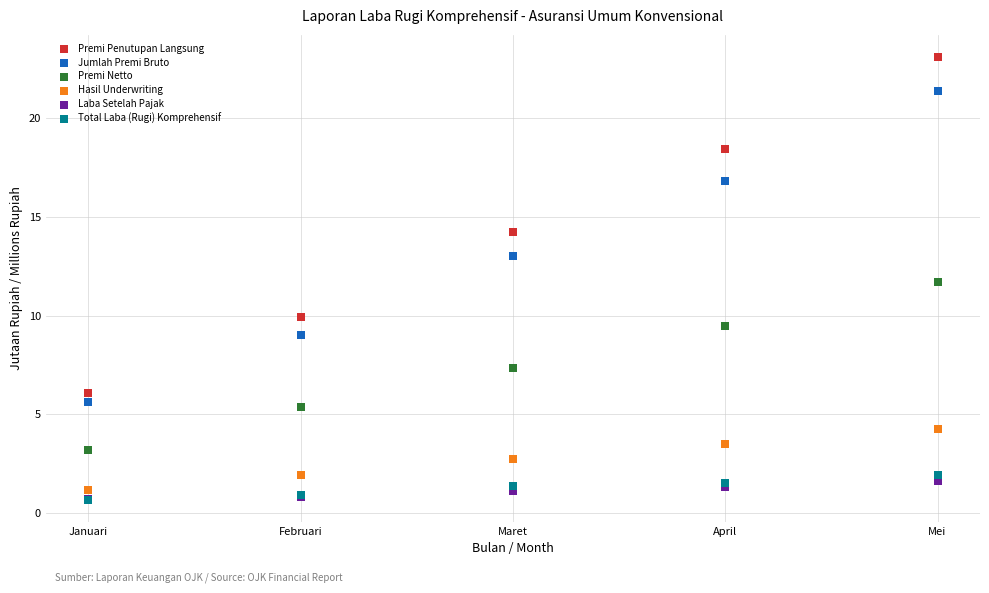

What are all the series names shown in the legend?

Premi Penutupan Langsung, Jumlah Premi Bruto, Premi Netto, Hasil Underwriting, Laba Setelah Pajak, Total Laba (Rugi) Komprehensif